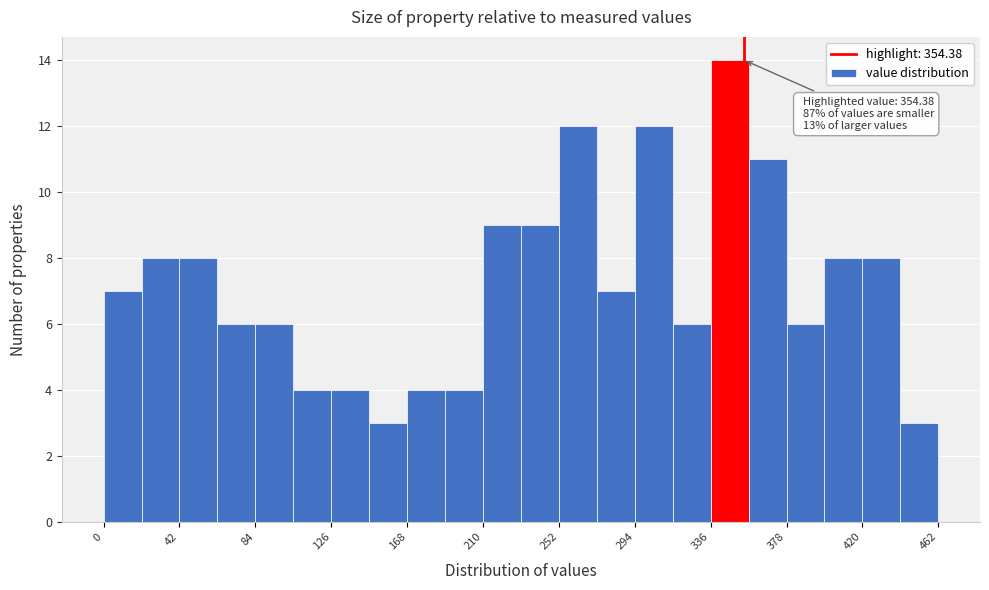

Over which range of the x-axis is the bar tallest?

336 to 357